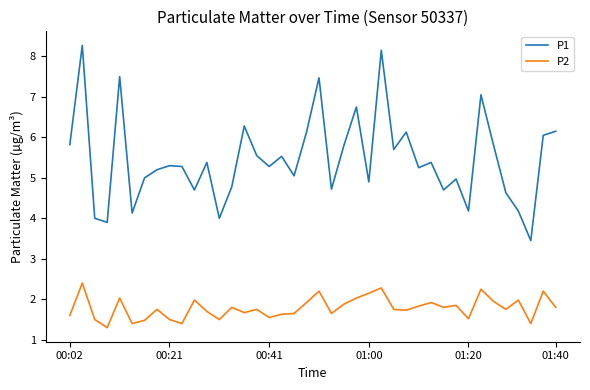

Is this an area chart (filled region under the line)?

No